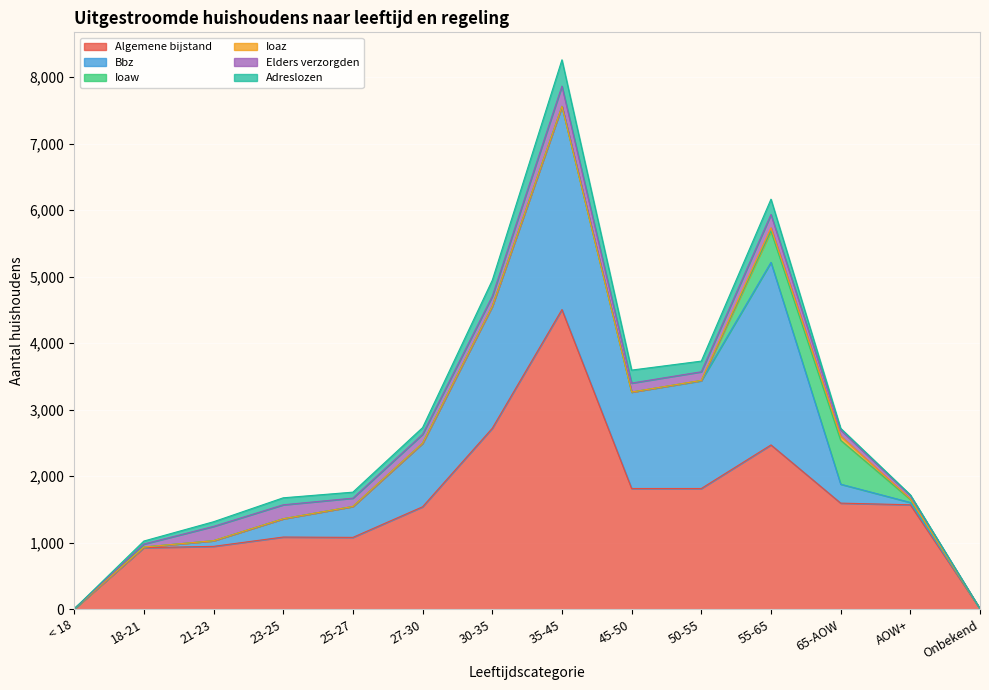

Is it true that Ioaz equals 65 at 65-AOW?

True